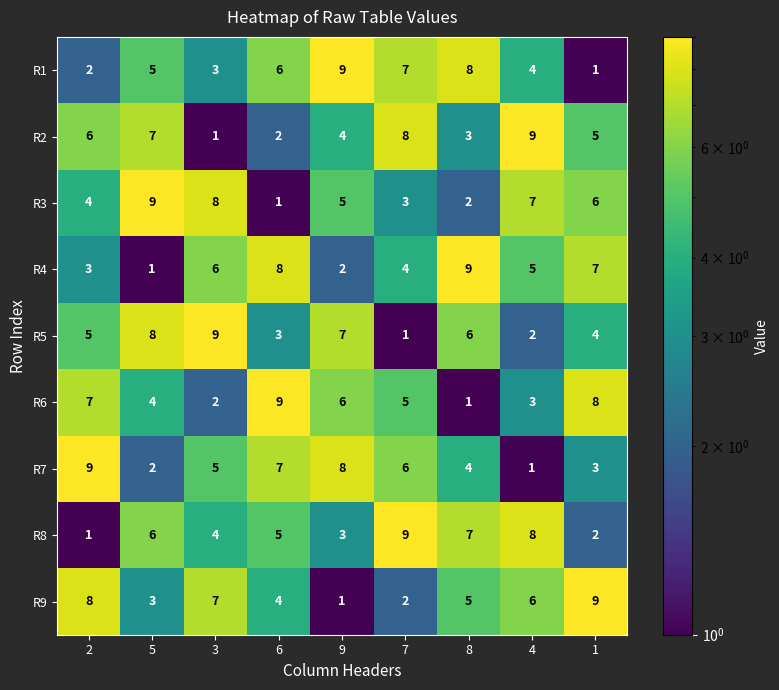

Count the R5 values in the range 3 to 7.

5